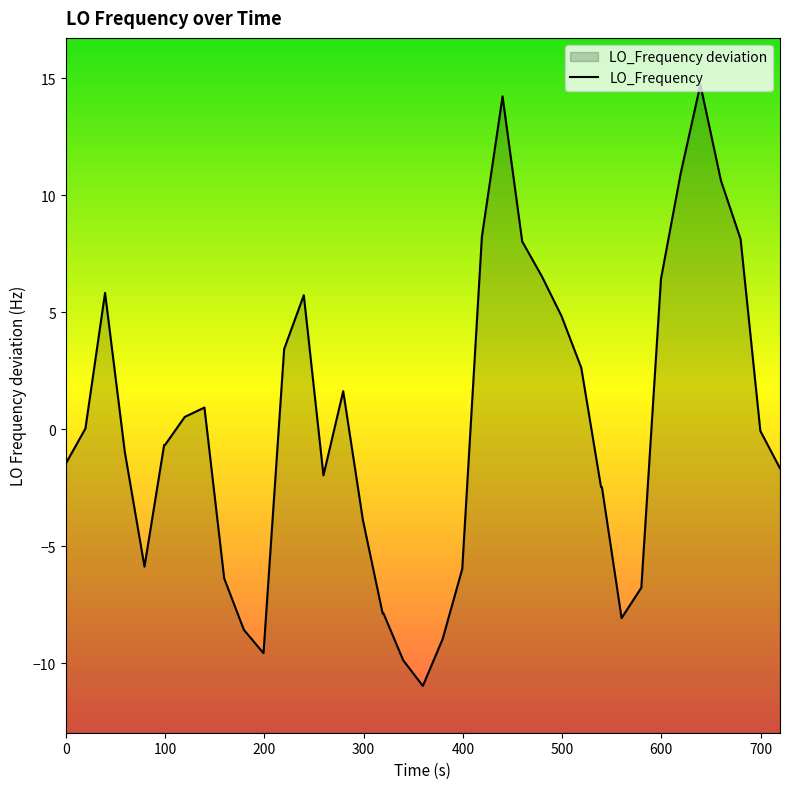

Reading left to right, list all the values displayed in this chart.

-1.5	0.0	5.8	-1.0	-5.9	-0.7	-0.7	0.5	0.9	-6.4	-8.6	-9.6	3.4	5.7	-2.0	1.6	-3.9	-7.9	-7.9	-9.9	-11.0	-9.0	-6.0	8.2	14.2	8.0	6.5	4.8	2.6	-2.5	-2.5	-8.1	-6.8	6.4	10.9	14.7	10.6	8.1	-0.1	-1.7